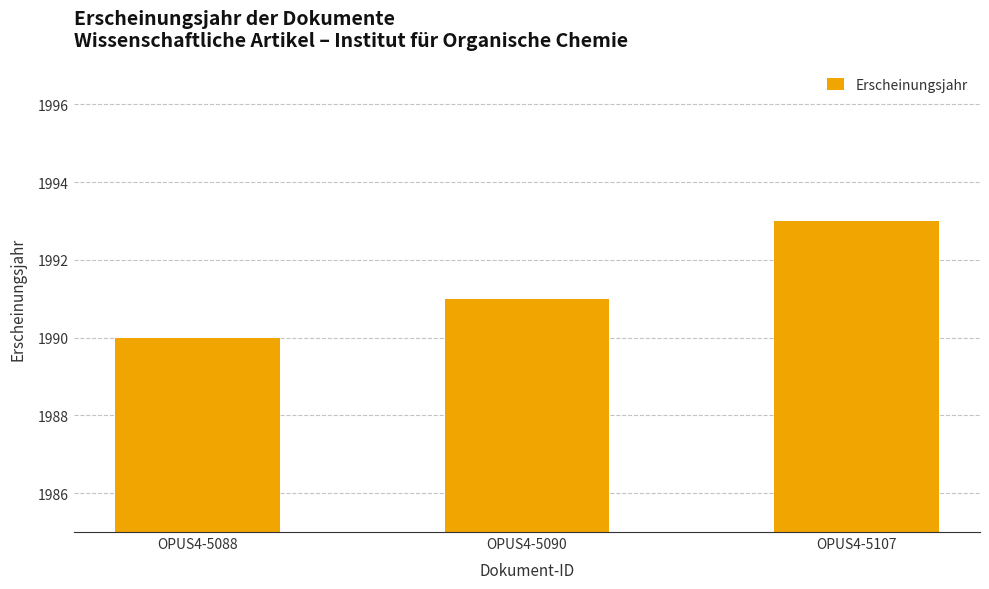

Which has a higher value, OPUS4-5090 or OPUS4-5088?

OPUS4-5090